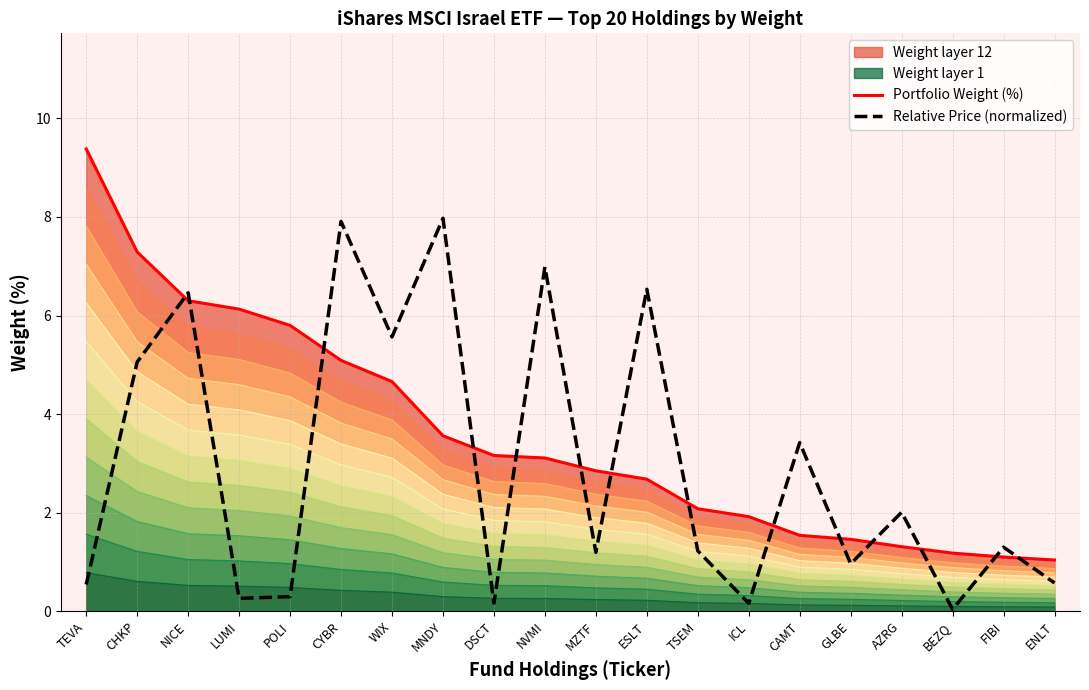

At WIX, list the series in order from largest to smallest.

Relative Price (normalized), Portfolio Weight (%)